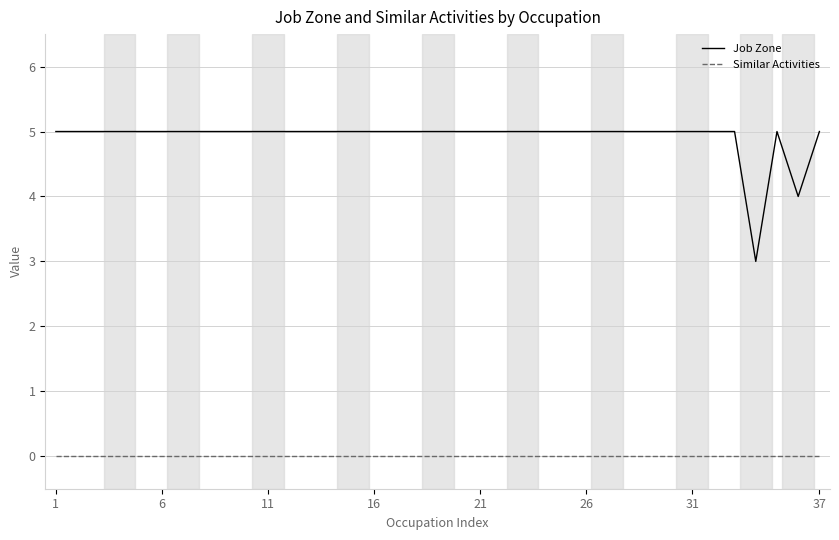

How many lines are shown in the chart?

2